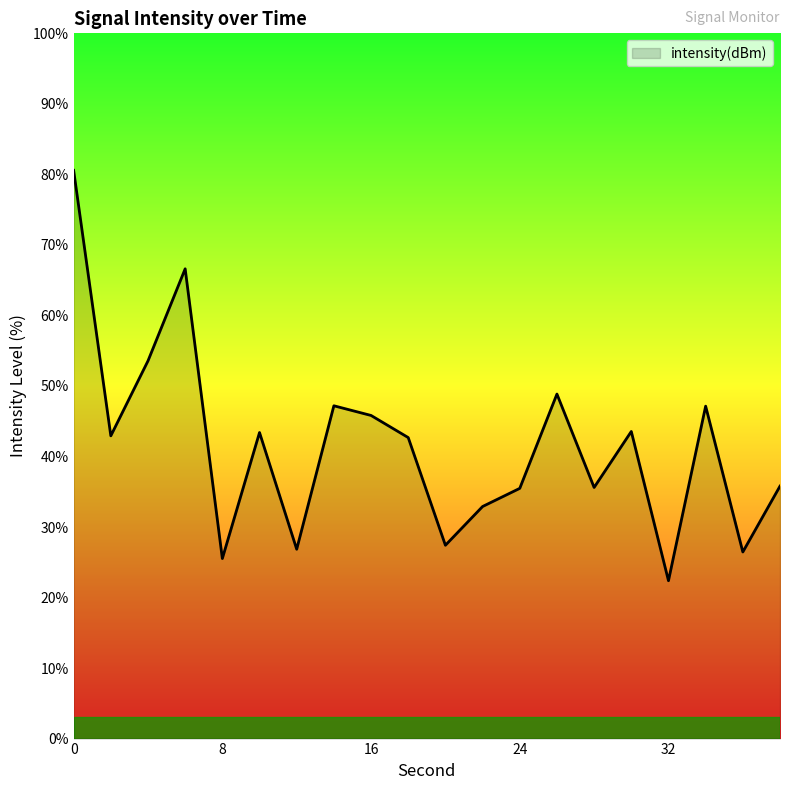

What is the minimum value shown in the chart?

22.4